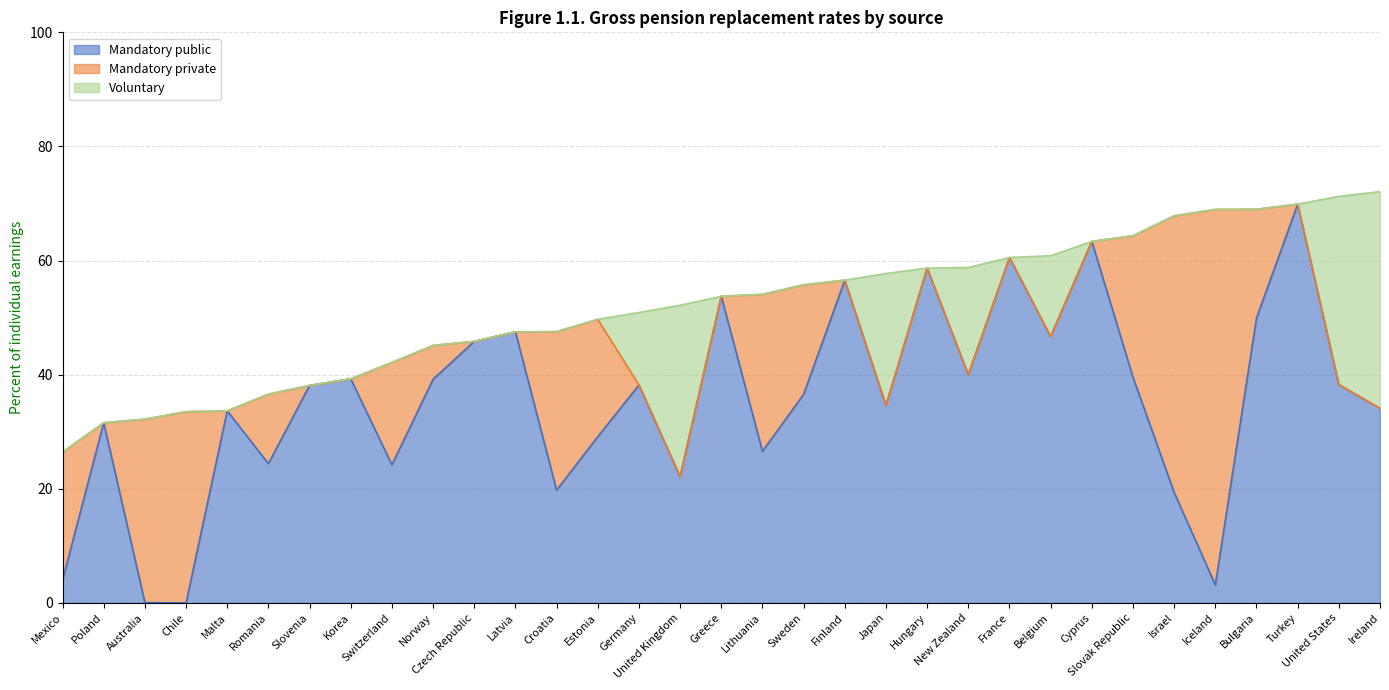

What is the difference between the maximum and second lowest values in the Mandatory private series?

65.8